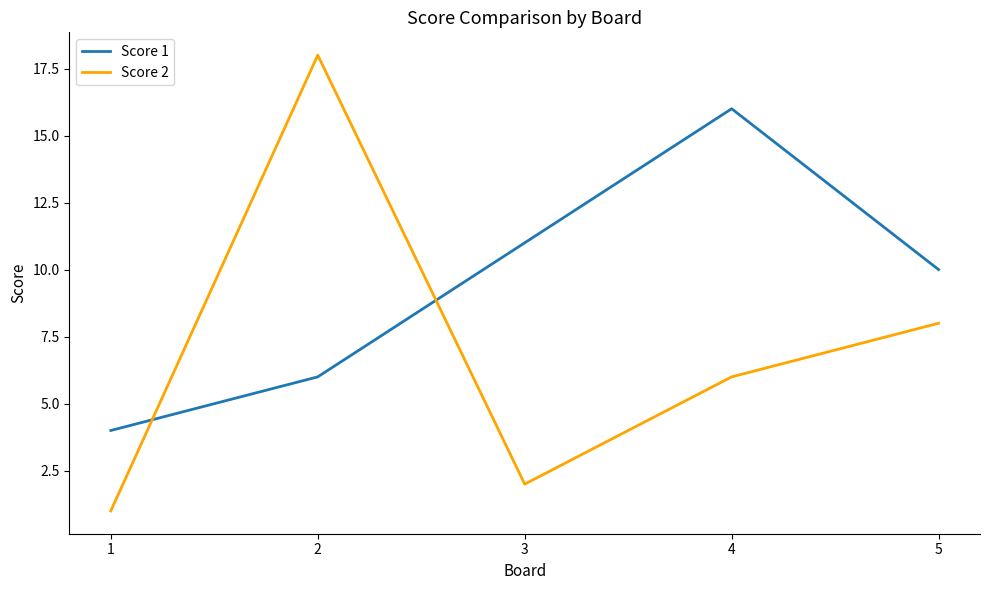

Where is the first local maximum for Score 2?

2